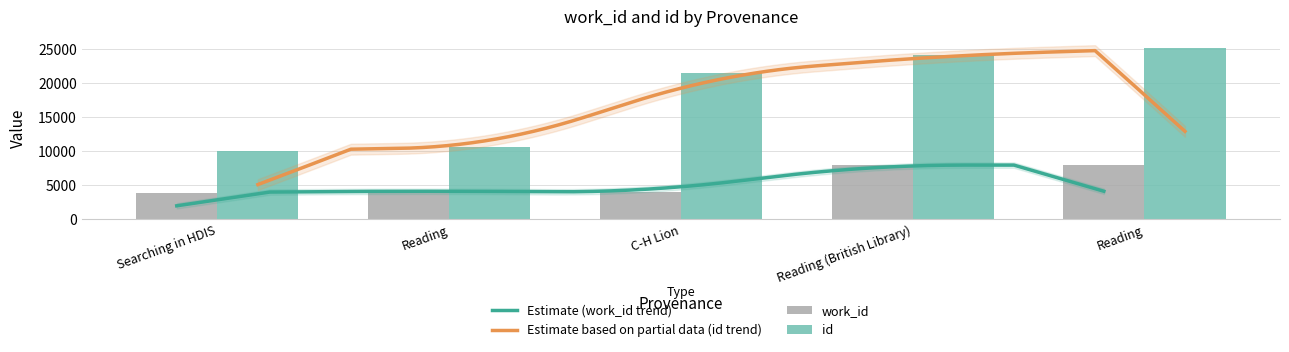

What is the spread (max minus min) of values at Reading?

6480